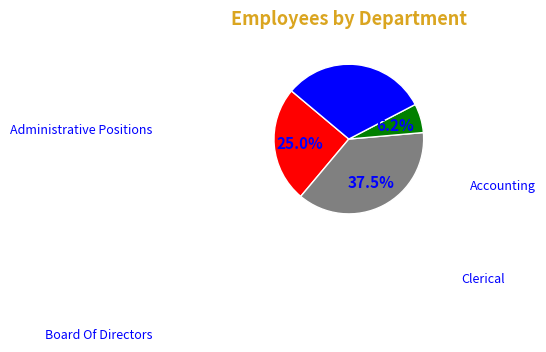

Rank the categories by value from lowest to highest.

Clerical, Administrative Positions, Board Of Directors, Accounting